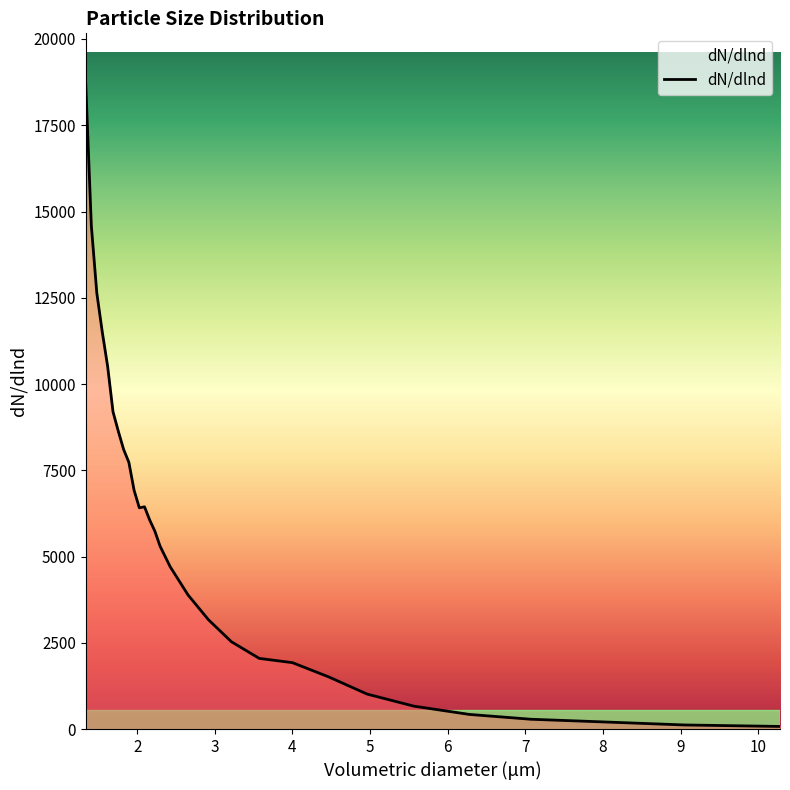

What is the maximum value shown in the chart?

18670.4